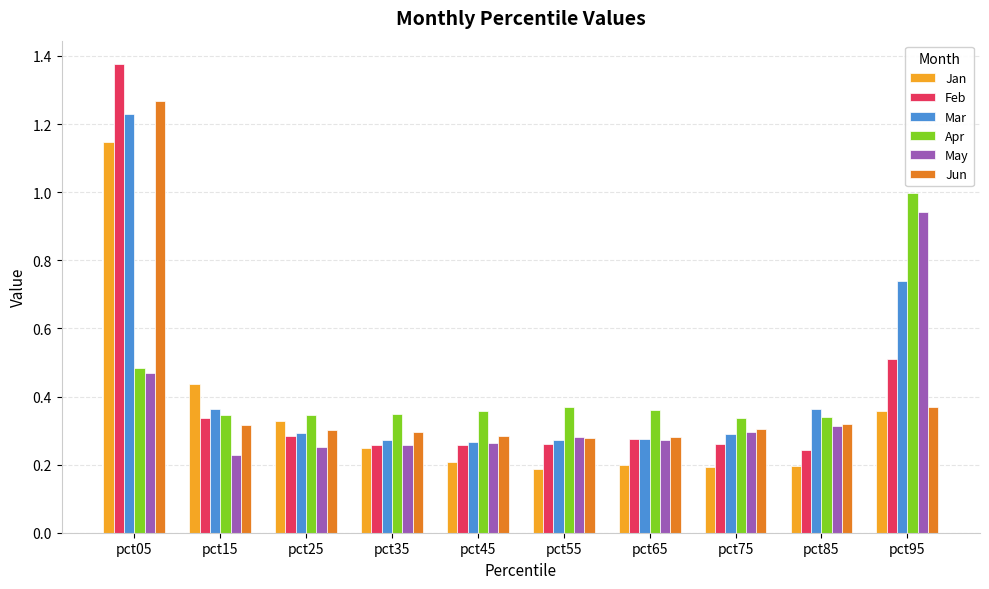

Is it true that Jun equals 0.2 at pct75?

False